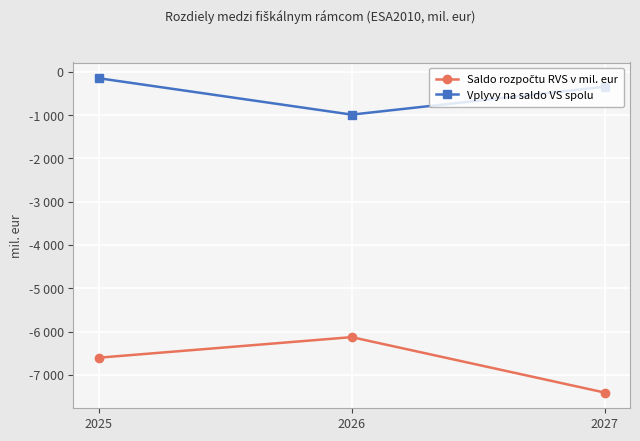

Reading right to left, extract all data points from this chart.

Saldo rozpočtu RVS v mil. eur: 2027=-7408.5	2026=-6128.4	2025=-6603.3
Vplyvy na saldo VS spolu: 2027=-344.0	2026=-989.0	2025=-148.0